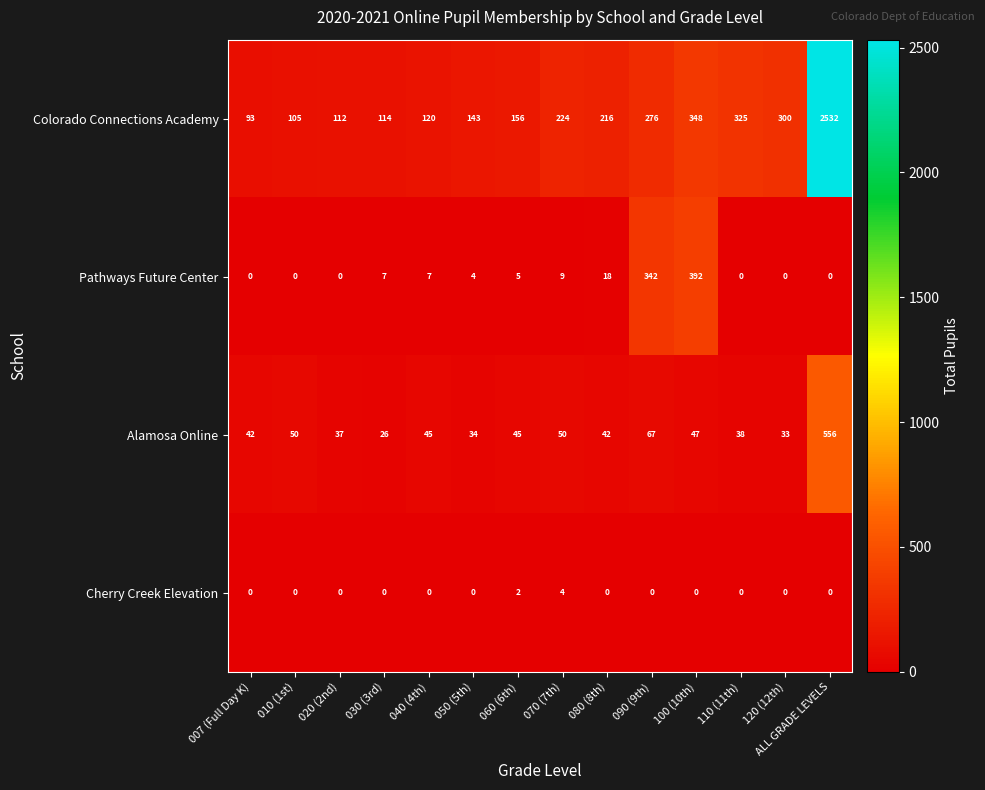

What is the sum of all Cherry Creek Elevation values?

6